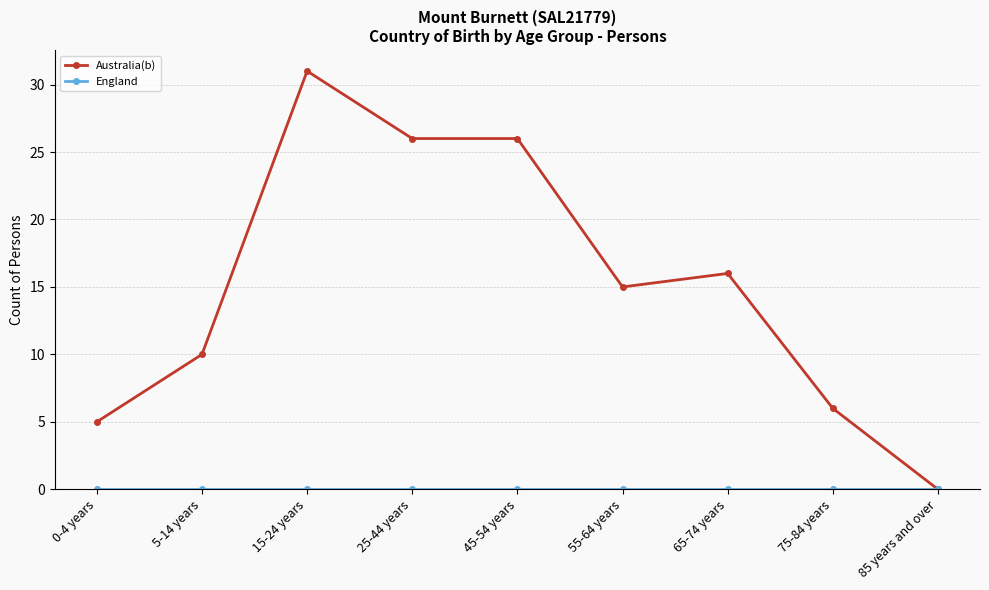

How many data points does each series have?

9